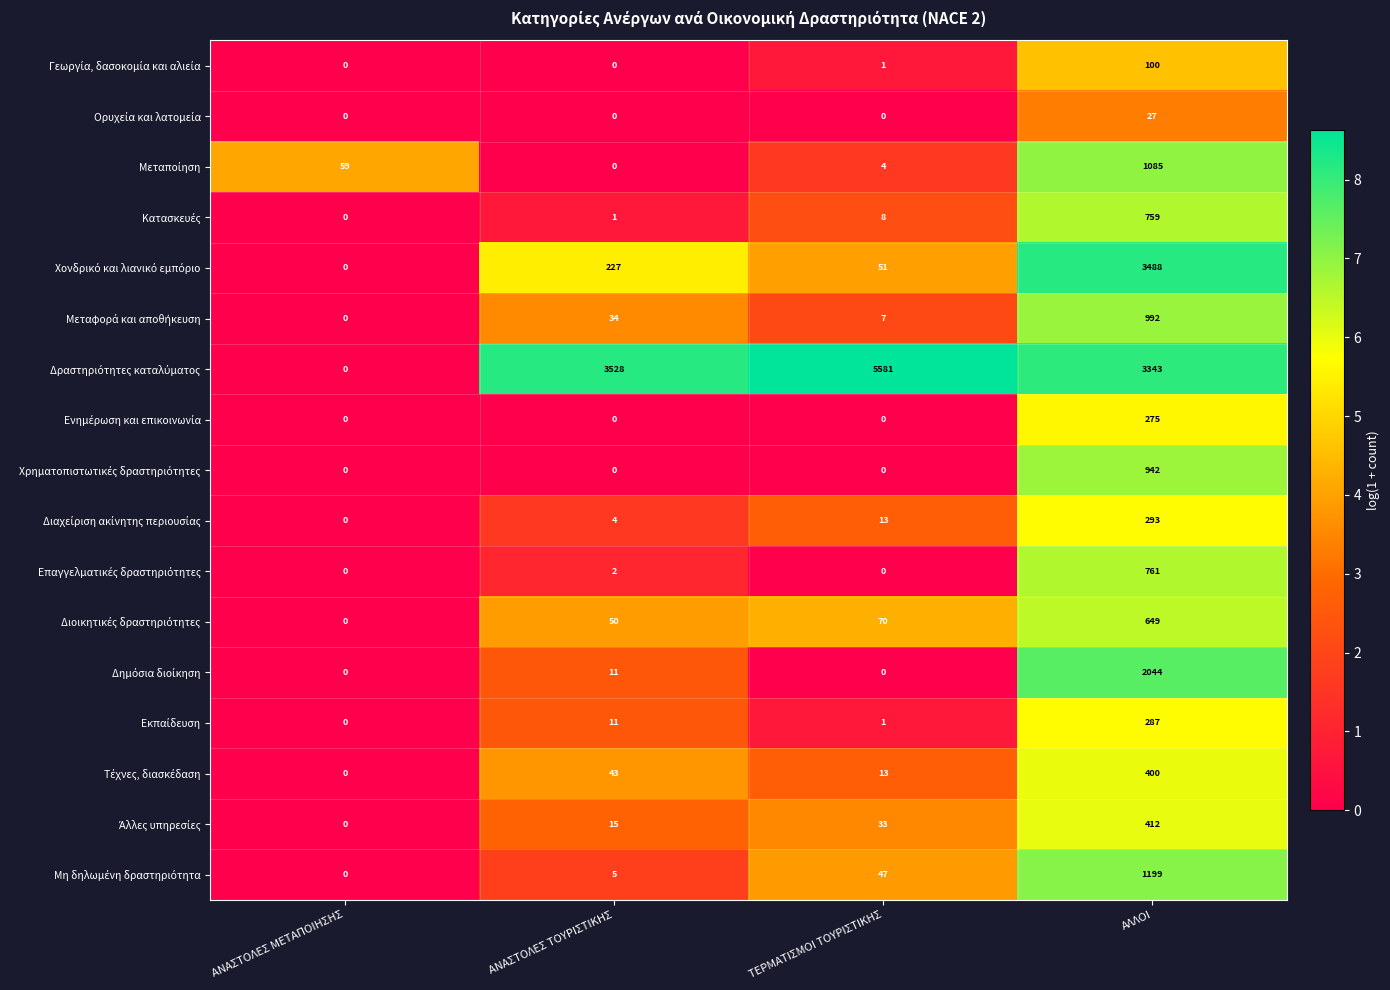

At how many categories does at least one series exceed 4?

4